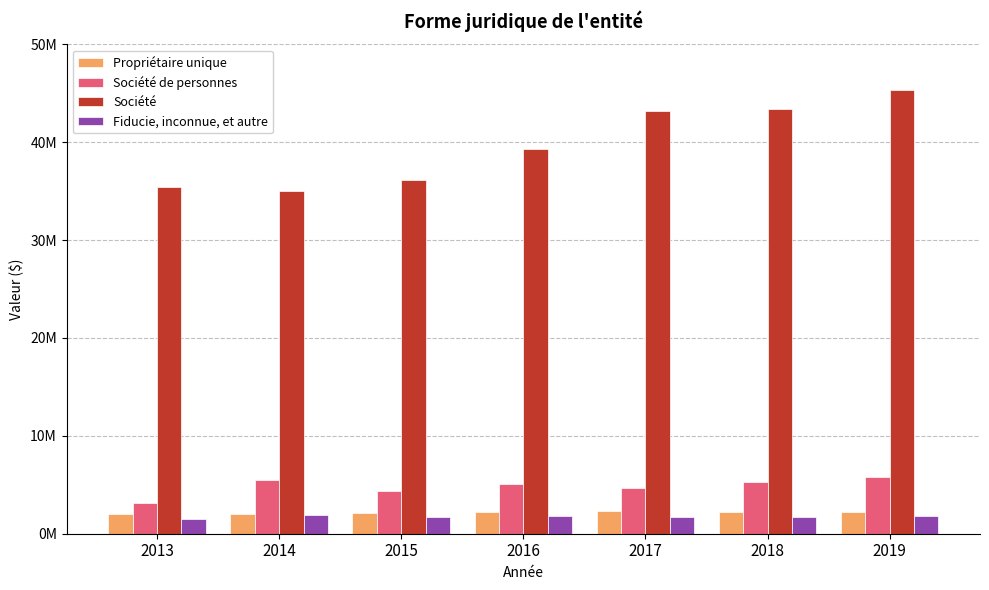

What are all the series names shown in the legend?

Propriétaire unique, Société de personnes, Société, Fiducie, inconnue, et autre